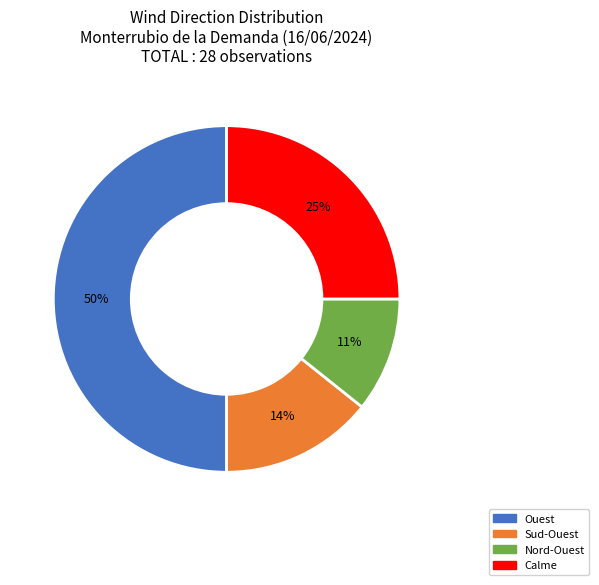

What is the largest slice in the pie chart?

Ouest